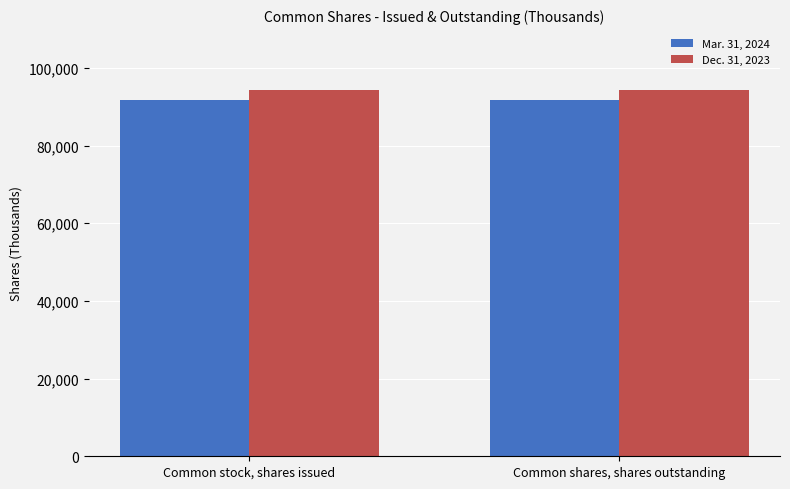

The Dec. 31, 2023 series shows 32831 at Common stock, shares issued. True or false?

False